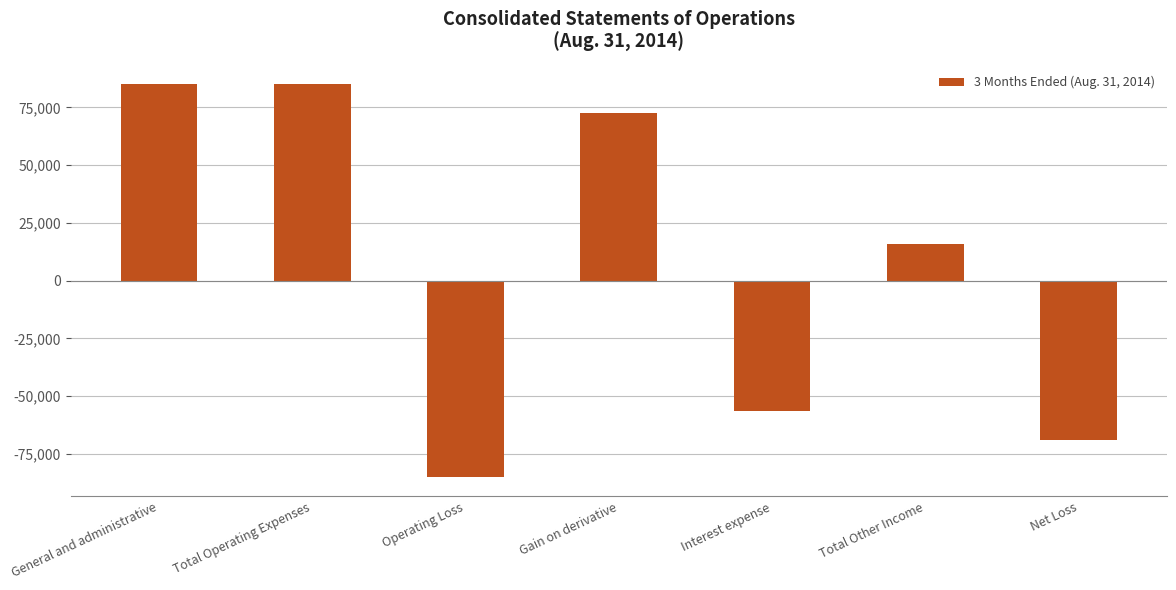

What is the average value?

6762